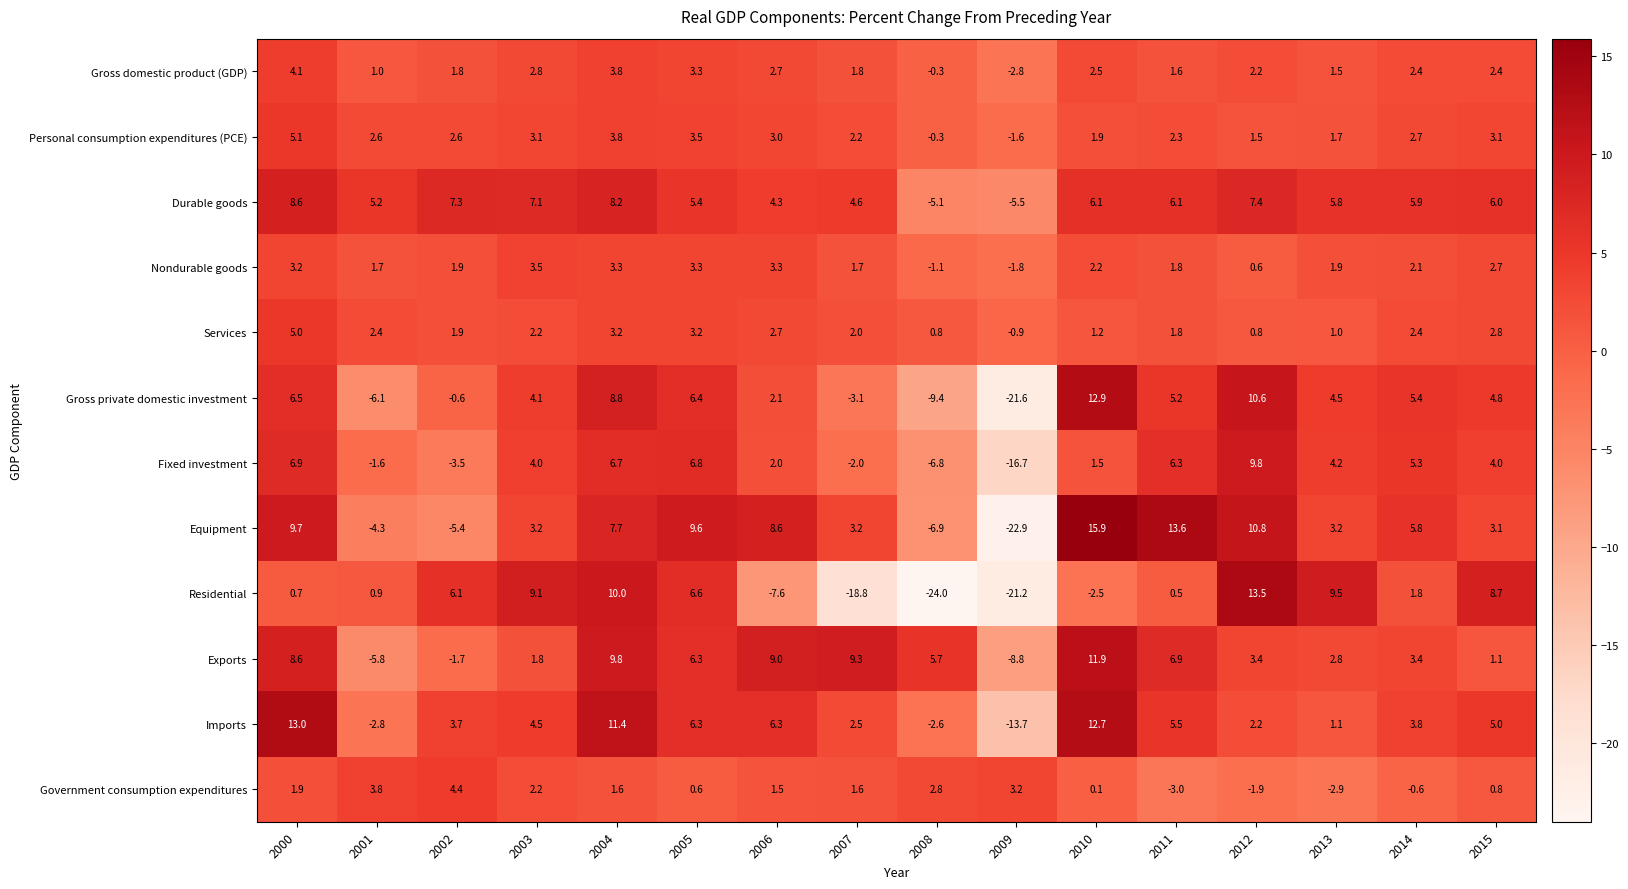

What is the difference between the second highest and second lowest values in the Nondurable goods series?

4.4